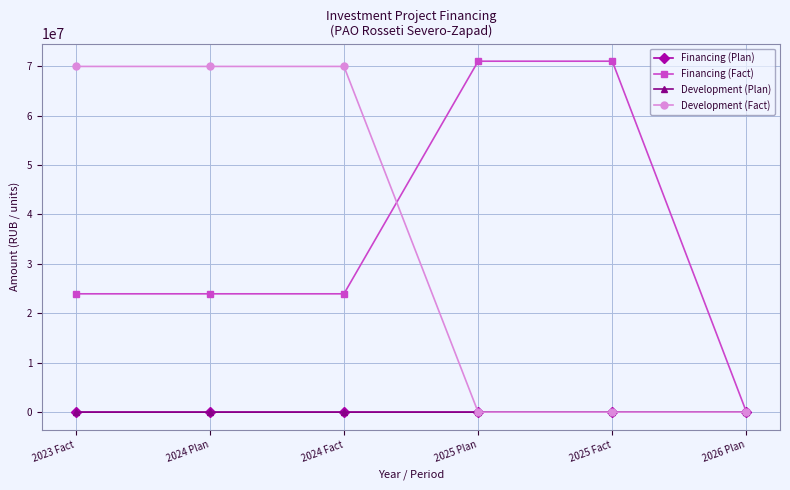

What is the difference between the maximum and second lowest values in the Development (Plan) series?

217